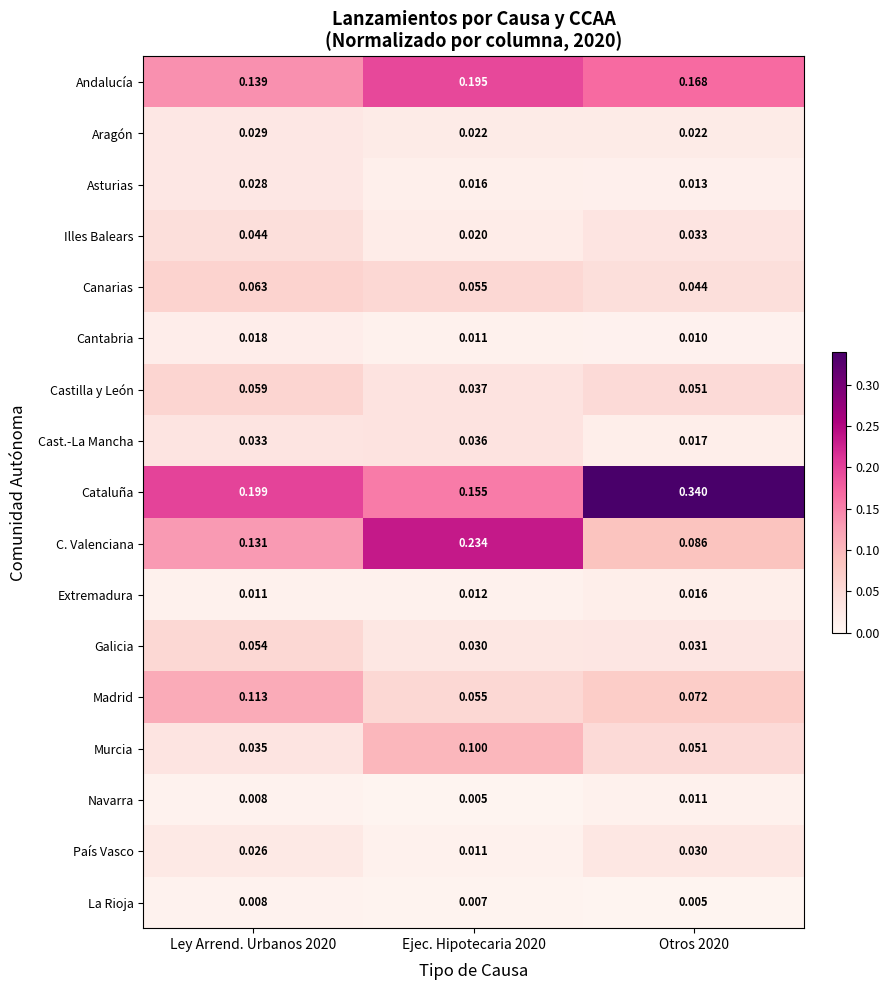

Which series changed the most between Ejec. Hipotecaria 2020 and Otros 2020?

Cataluña